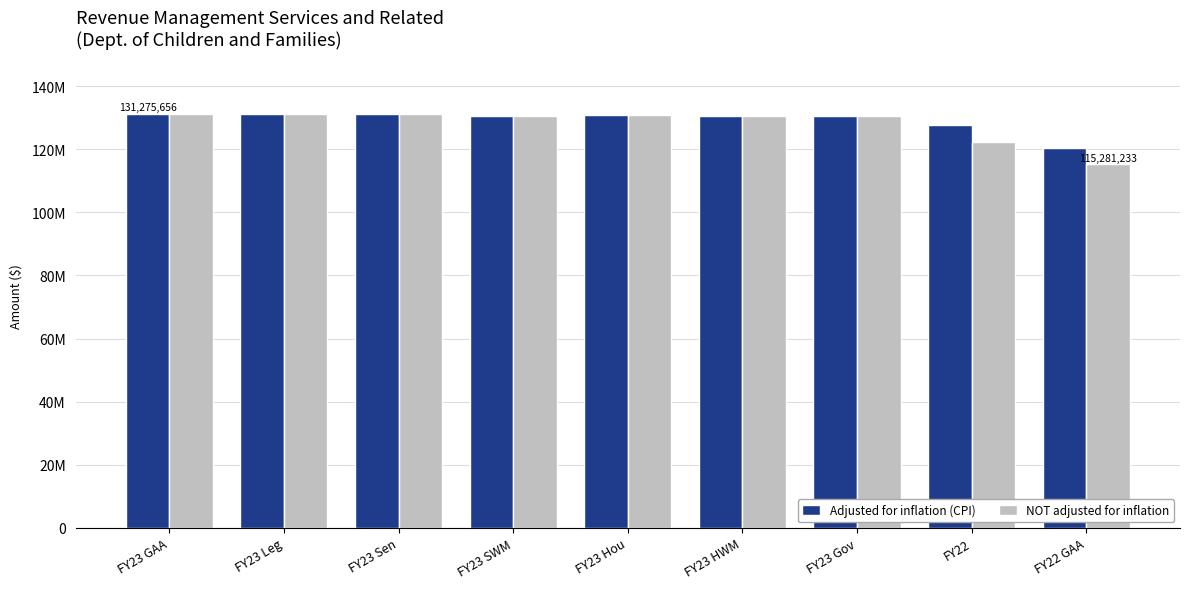

What are all the series names shown in the legend?

Adjusted for inflation (CPI), NOT adjusted for inflation